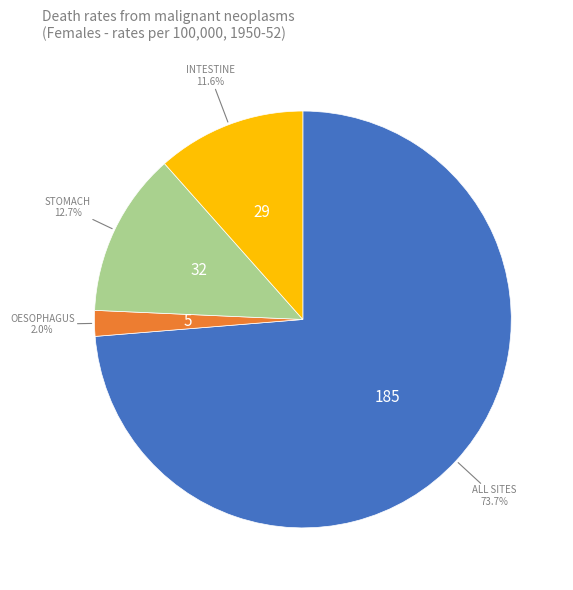

Does any single category account for the majority?

Yes